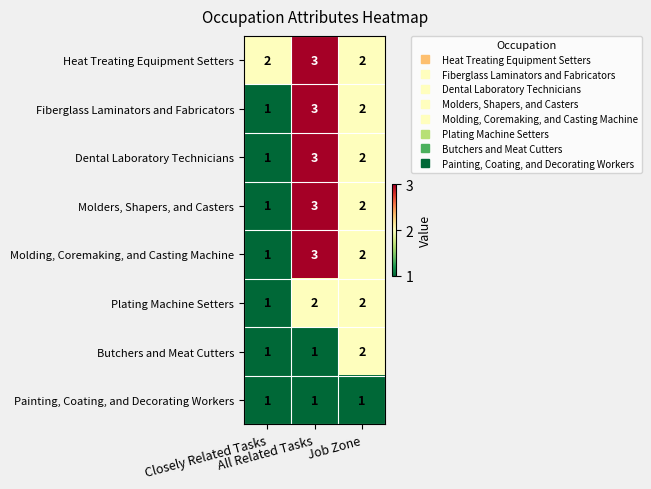

What is the maximum value shown in the chart?

3